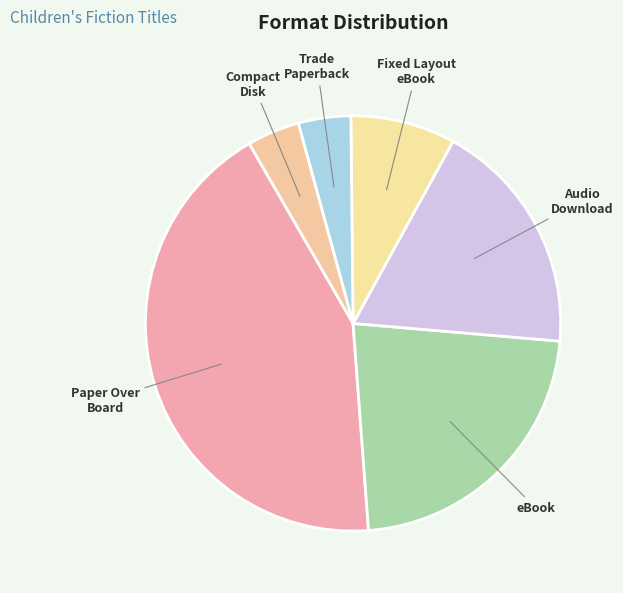

Between Trade Paperback and Audio Download, which is larger?

Audio Download